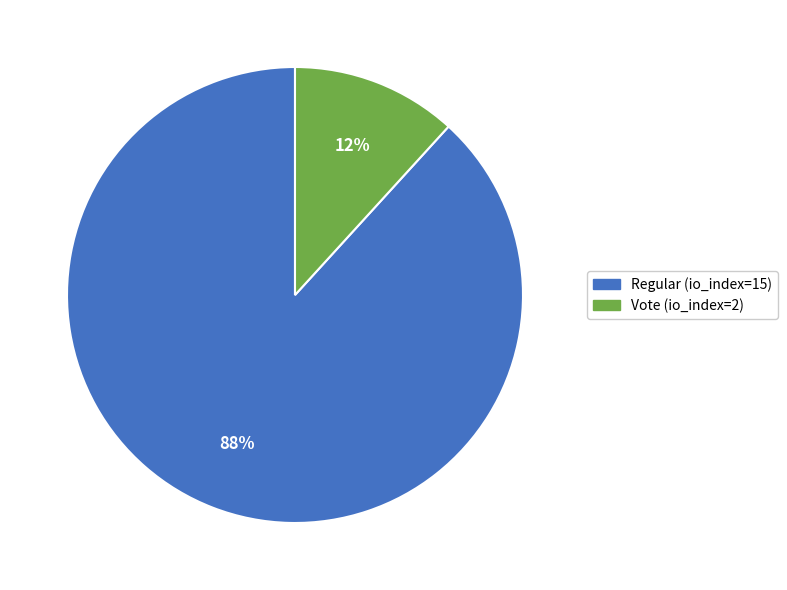

Between Vote (io_index=2) and Regular (io_index=15), which is larger?

Regular (io_index=15)